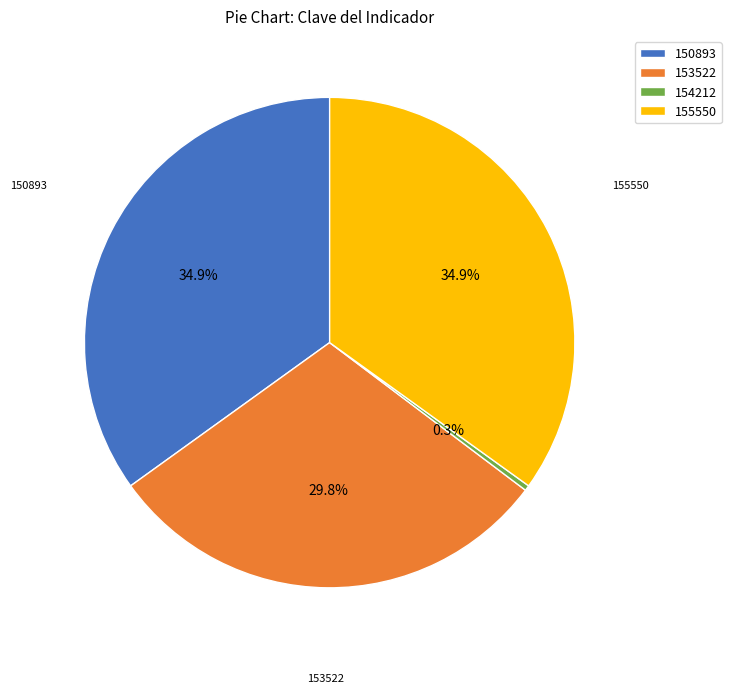

To the nearest percent, what percentage of the pie is 150893?

35%